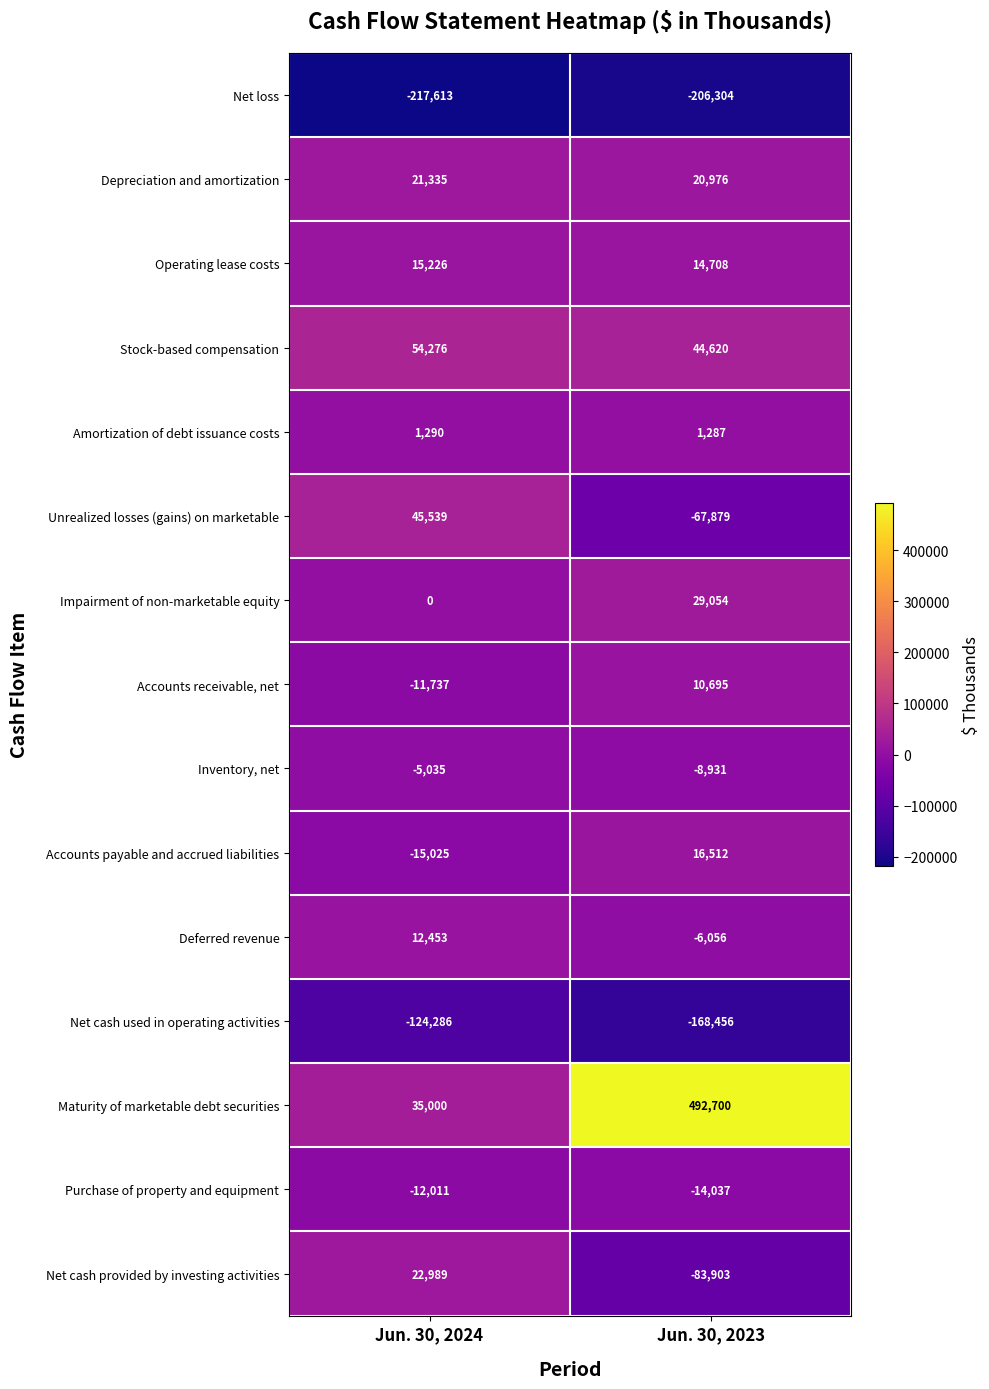

What is the spread (max minus min) of values at Jun. 30, 2023?

699004